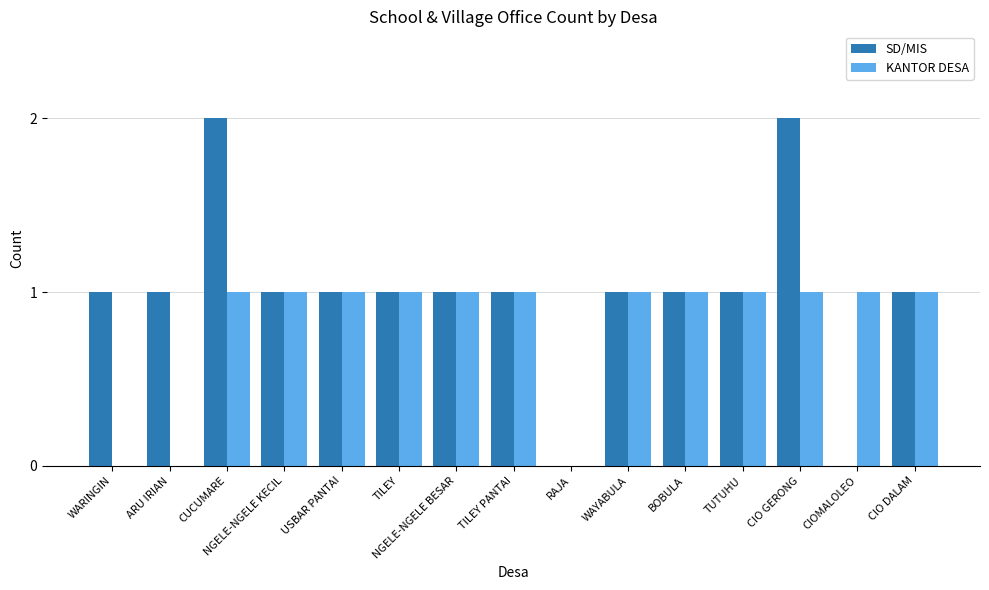

Is it true that SD/MIS equals 2 at WAYABULA?

False